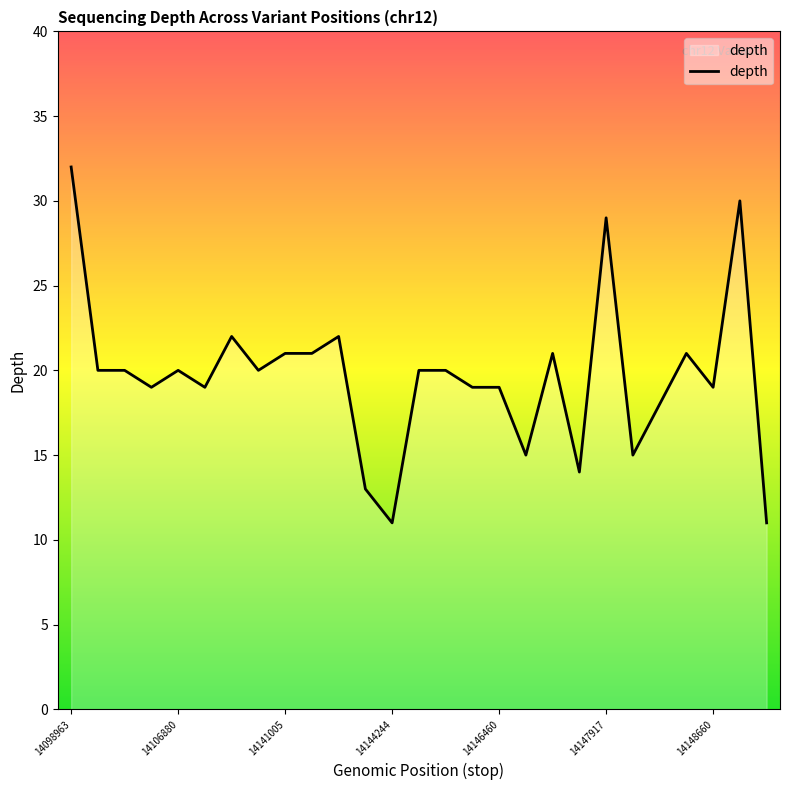

What is the difference between the maximum and minimum values?

21